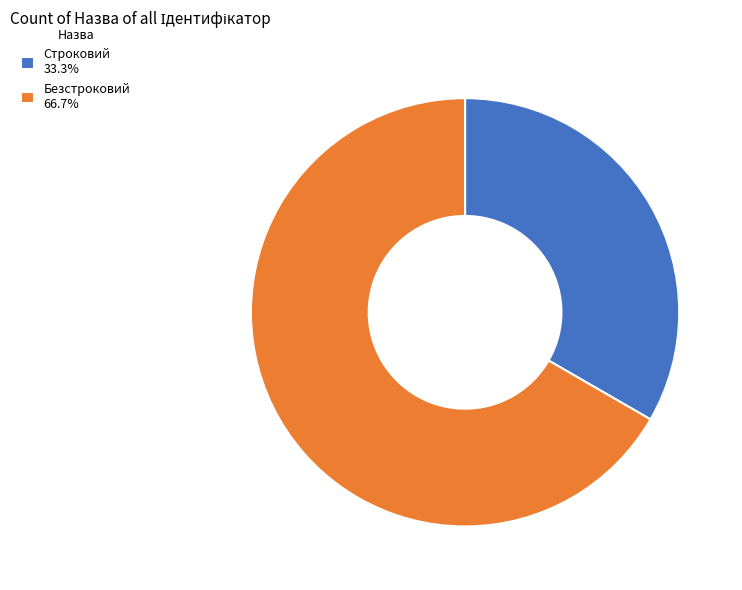

Which slice represents more than half of the pie?

Безстроковий